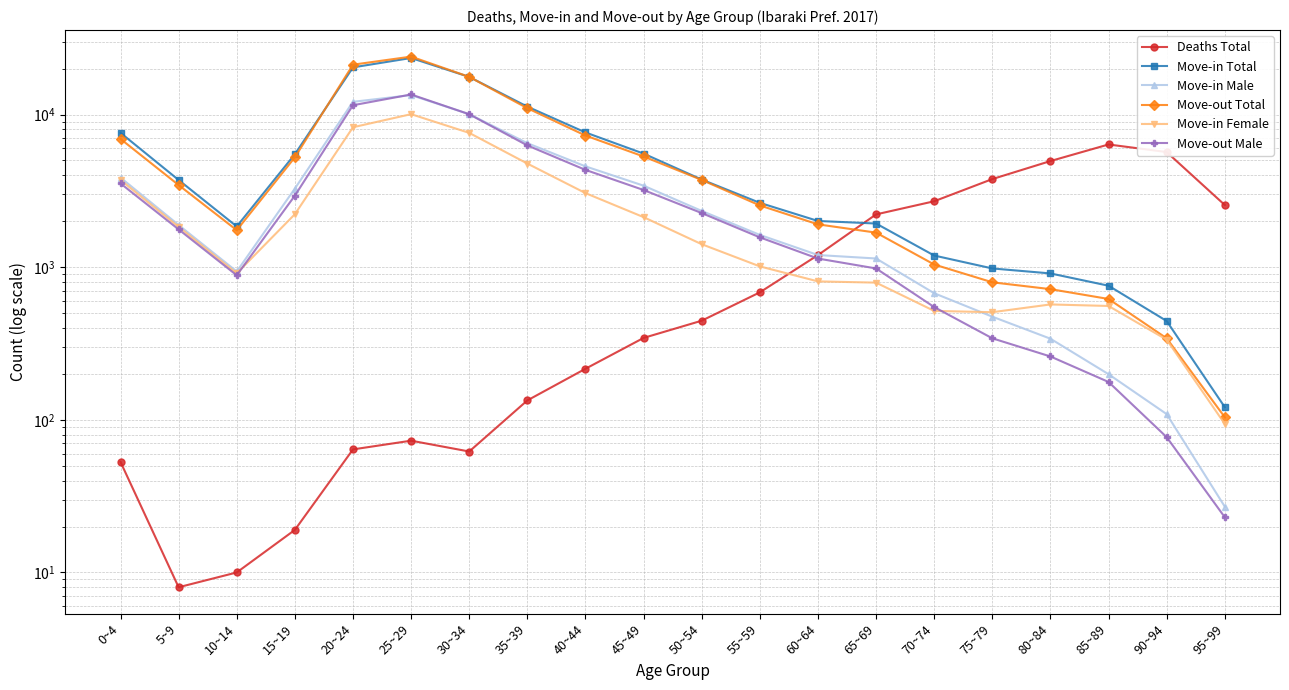

What are all the series names shown in the legend?

Deaths Total, Move-in Total, Move-in Male, Move-out Total, Move-in Female, Move-out Male